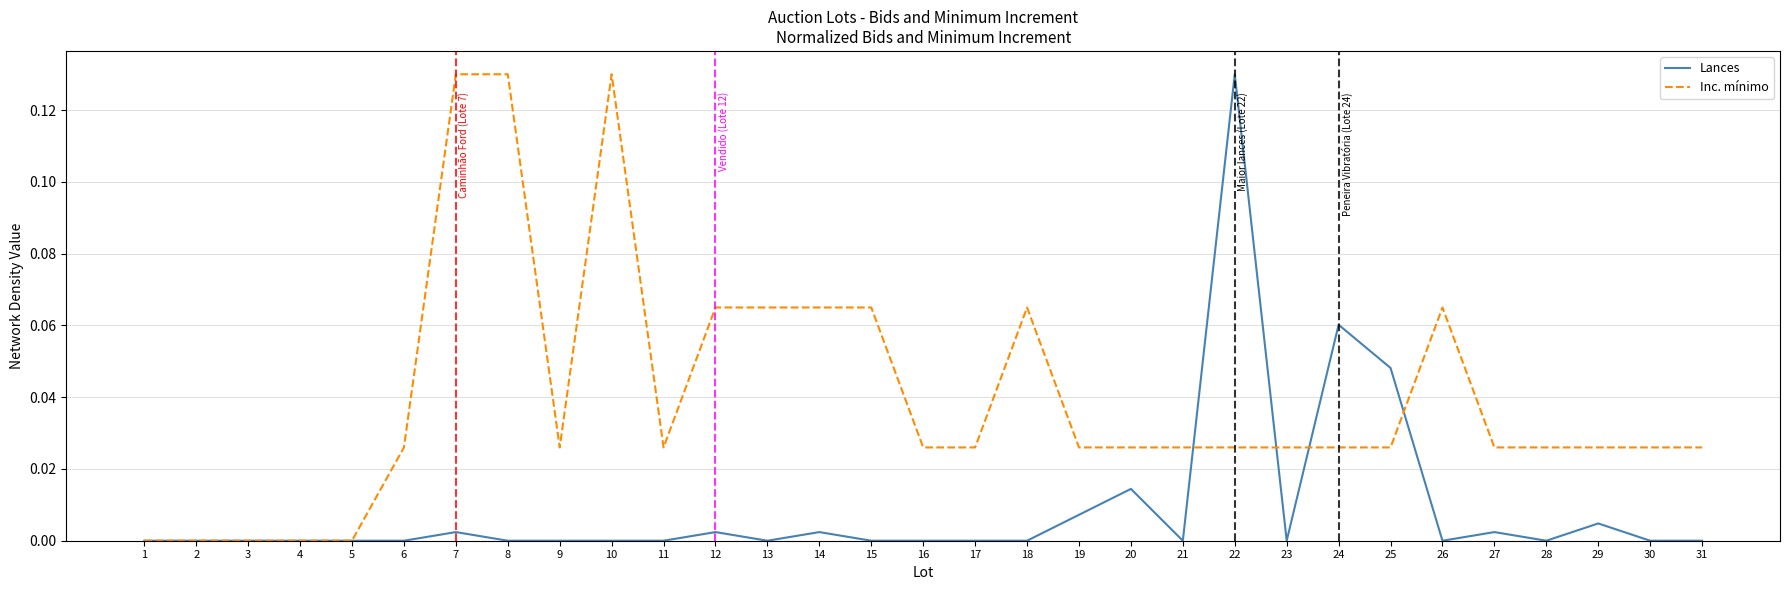

Is it true that Lances equals 0.0 at 17?

True